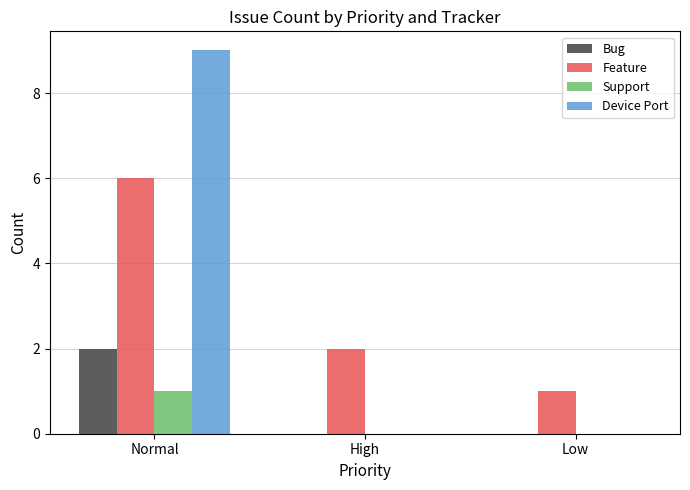

Reading left to right, list all the values displayed in this chart.

Bug: Normal=2	High=0	Low=0
Feature: Normal=6	High=2	Low=1
Support: Normal=1	High=0	Low=0
Device Port: Normal=9	High=0	Low=0